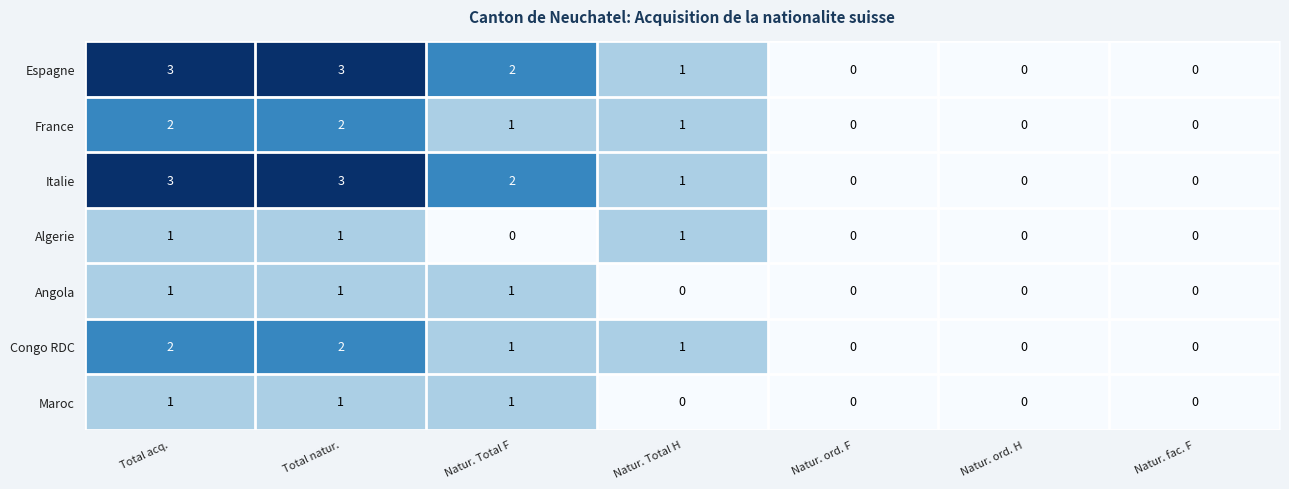

What is the sum of all France values?

6